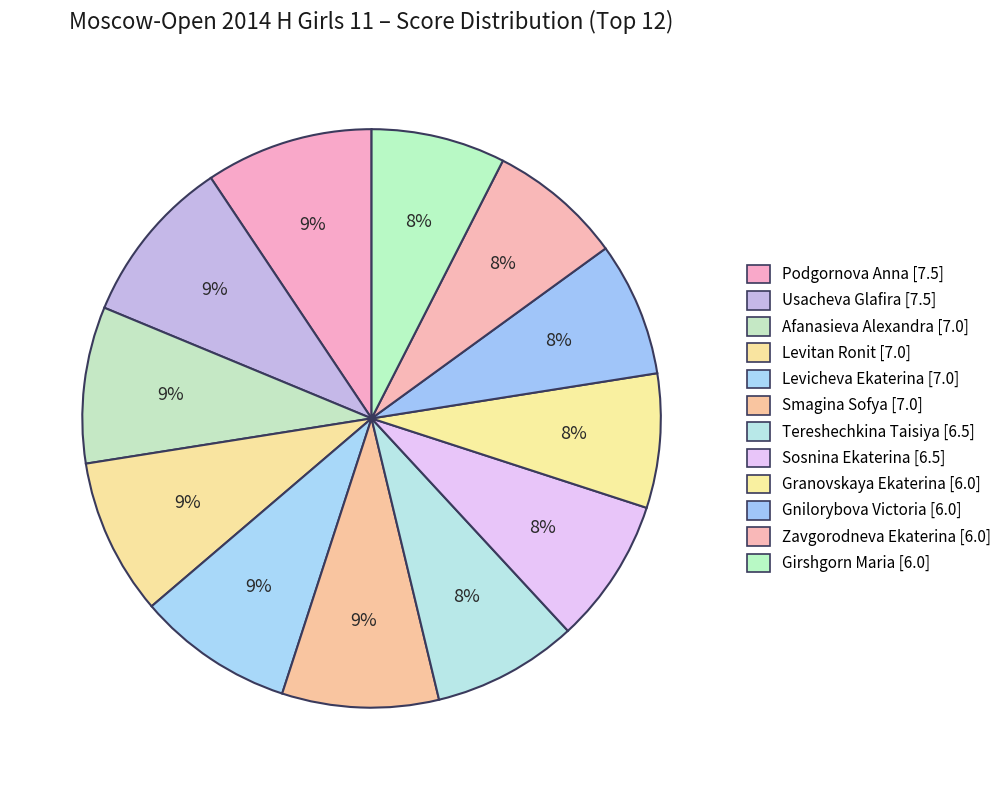

To the nearest percent, what portion does Usacheva Glafira represent?

9%